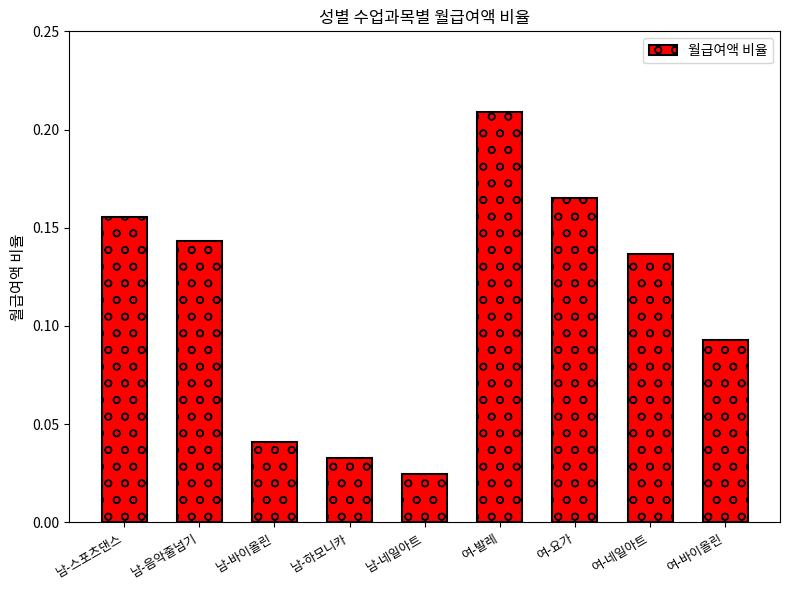

Rank the categories by value from highest to lowest.

여-발레, 여-요가, 남-스포츠댄스, 남-음악줄넘기, 여-네일아트, 여-바이올린, 남-바이올린, 남-하모니카, 남-네일아트